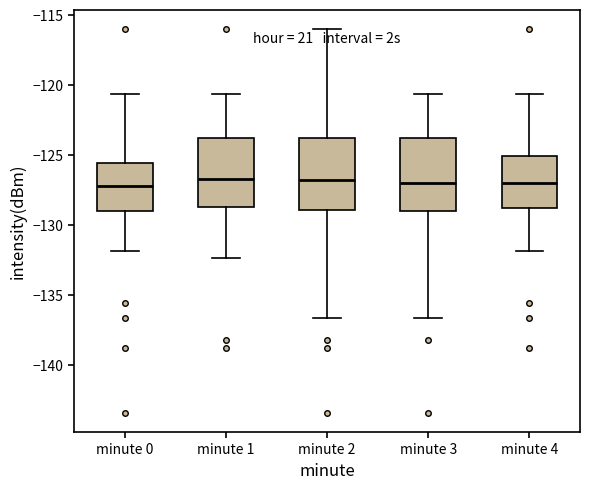

Reading left to right, transcribe this box plot: for each box, give where its median line is, the range the box spans, and where its two whiskers end, as read against the y-axis. The values are not printed on the chart, so give them approximately, as read against the axis.

minute 0: median -127.0, box -129.0 to -125.5, whiskers -132.0 to -120.5
minute 1: median -126.5, box -128.5 to -124.0, whiskers -132.5 to -120.5
minute 2: median -127.0, box -129.0 to -124.0, whiskers -136.5 to -116.0
minute 3: median -127.0, box -129.0 to -124.0, whiskers -136.5 to -120.5
minute 4: median -127.0, box -129.0 to -125.0, whiskers -132.0 to -120.5